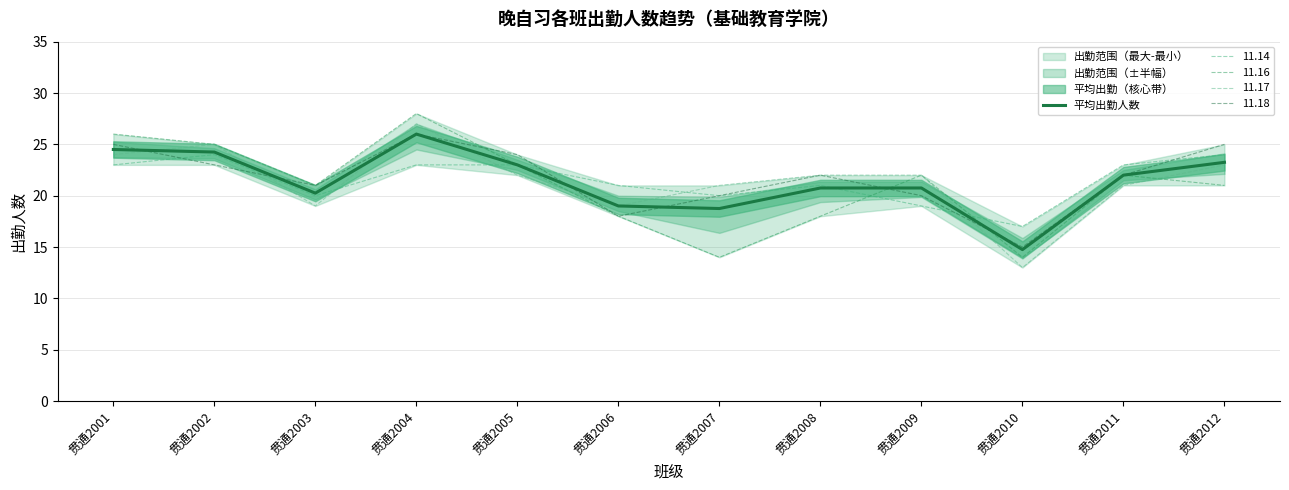

Does the chart display data point markers on the line(s)?

No